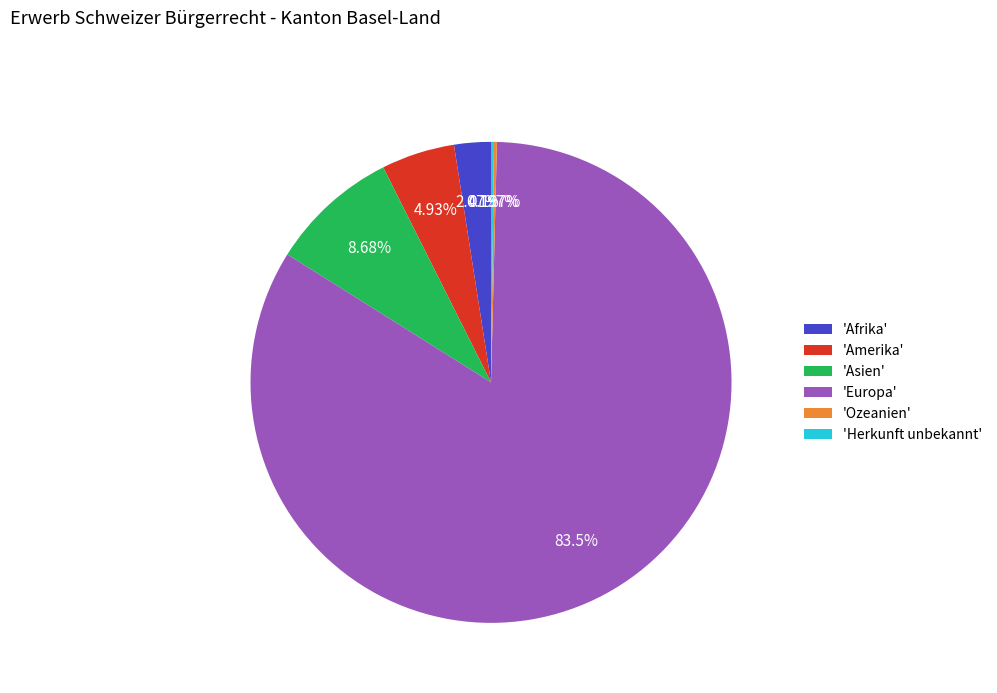

Which has a higher value, 'Europa' or 'Asien'?

'Europa'